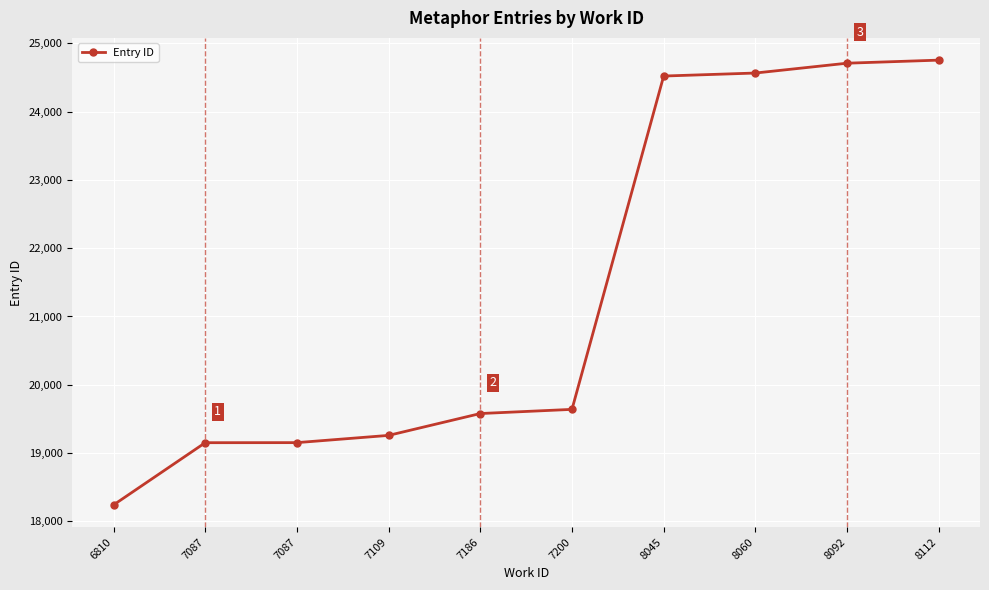

What is the approximate value at 8092, to the nearest 10?

24710